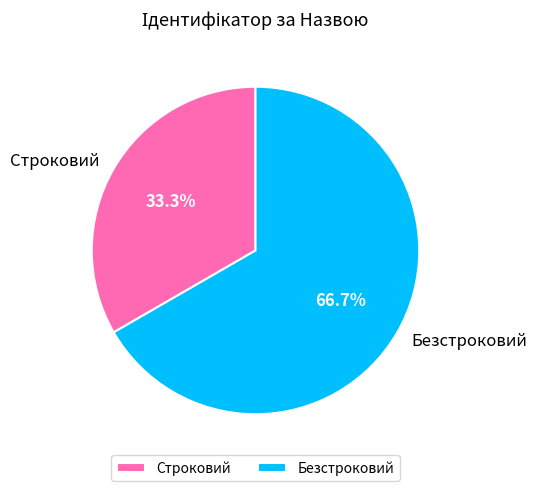

How many segments does this pie chart have?

2